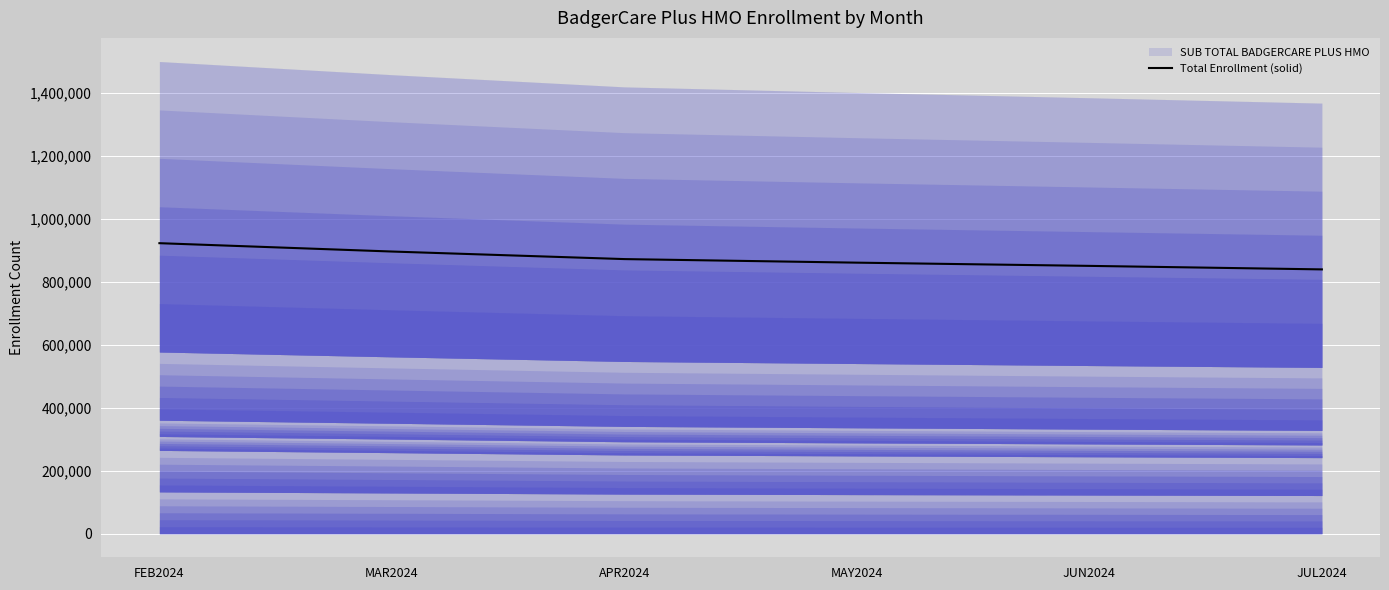

Does the chart display data point markers on the line(s)?

No